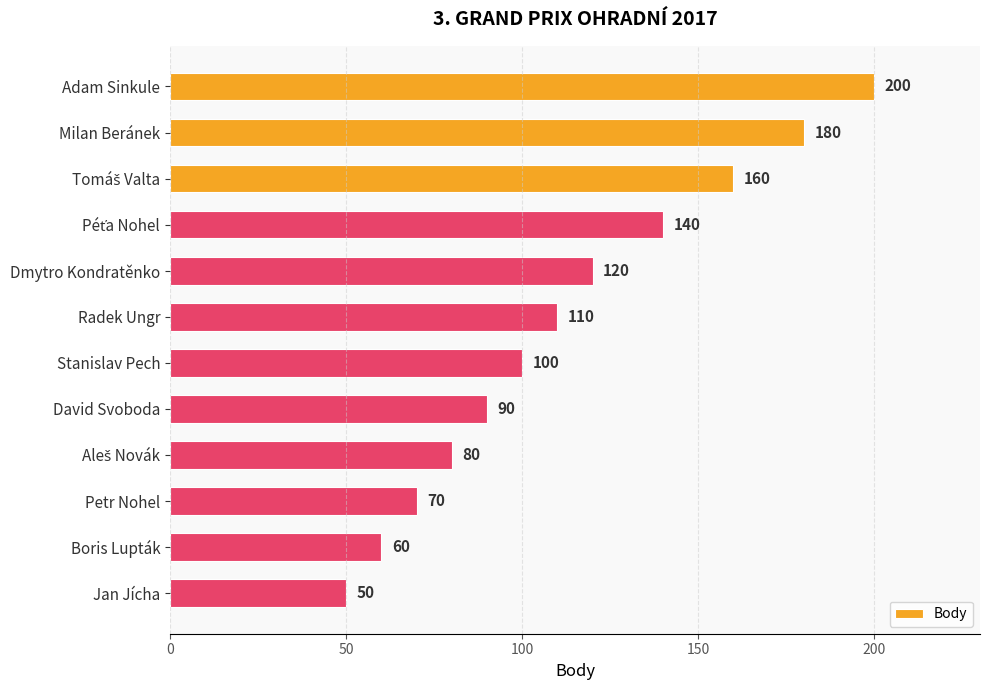

What is the label of the 12th bar from the bottom?

Adam Sinkule